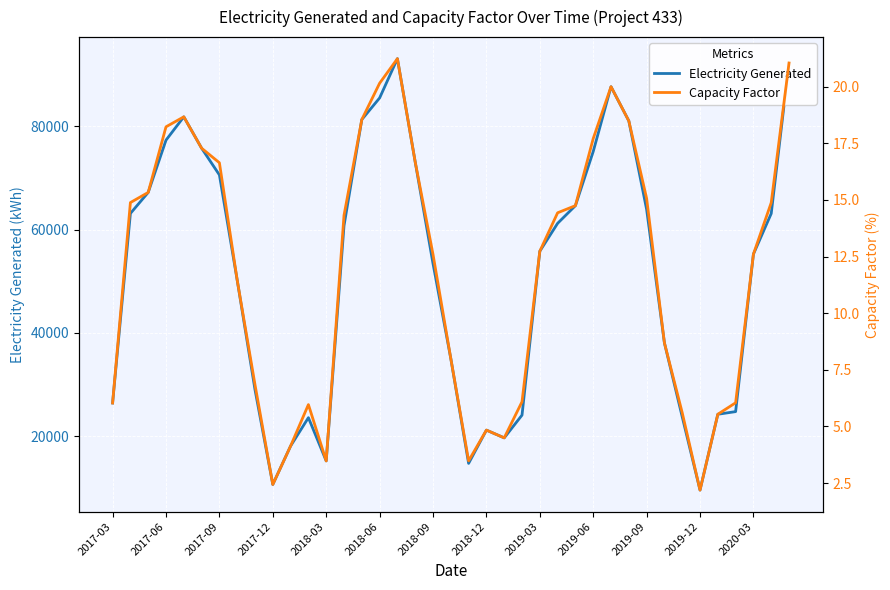

What is the difference between the second highest and second lowest values in the Capacity Factor series?

18.6